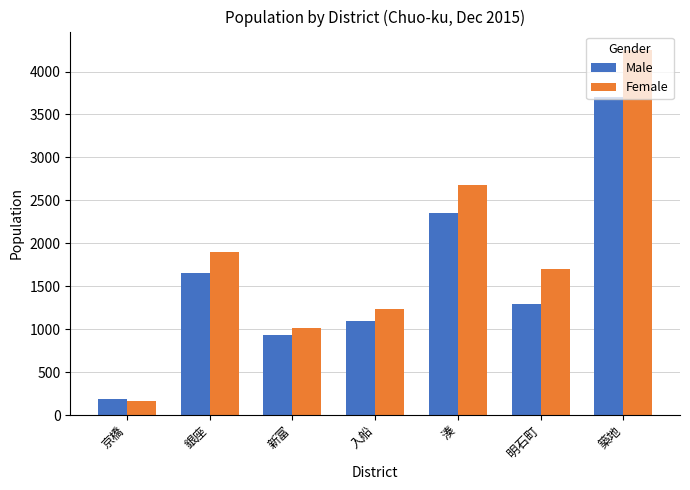

Which series has the largest total across all categories?

Female